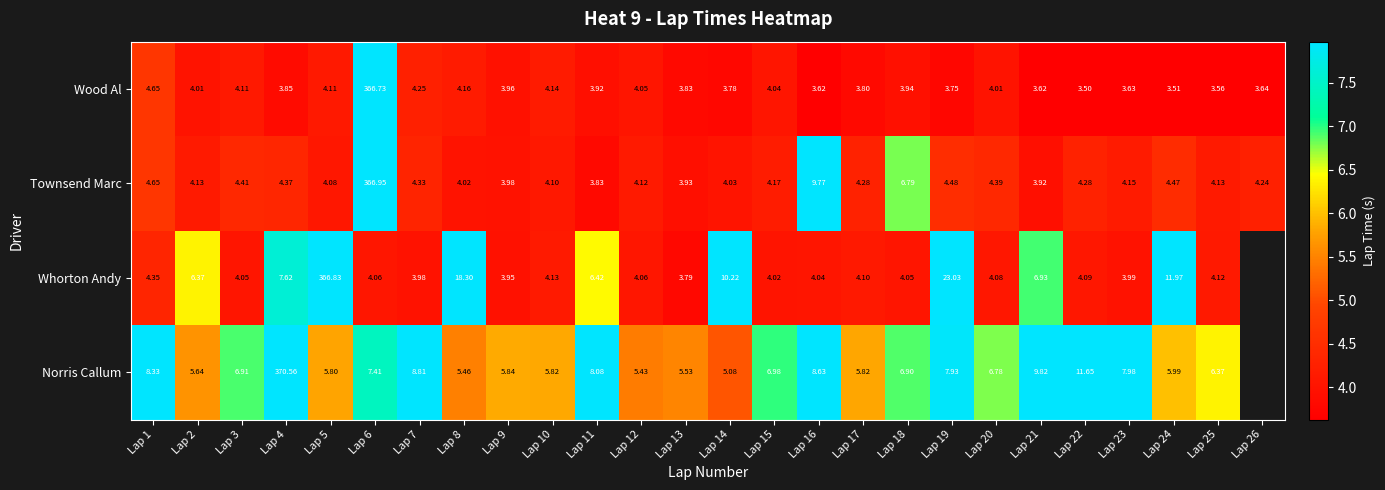

What is the approximate value of Wood Al at Lap 13?

3.8